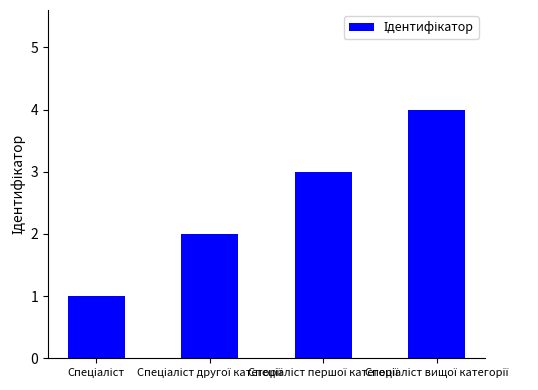

What is the difference between the maximum and minimum values?

3